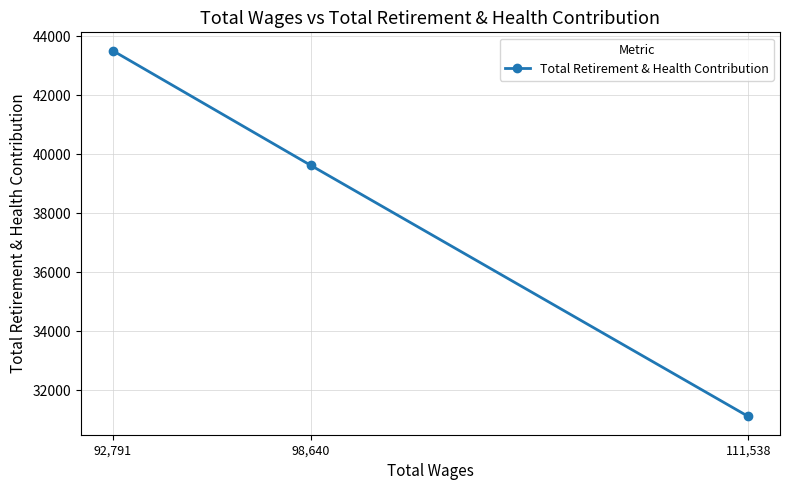

Reading left to right, what are all the values shown in this chart?

92,791=43509	98,640=39616	111,538=31109